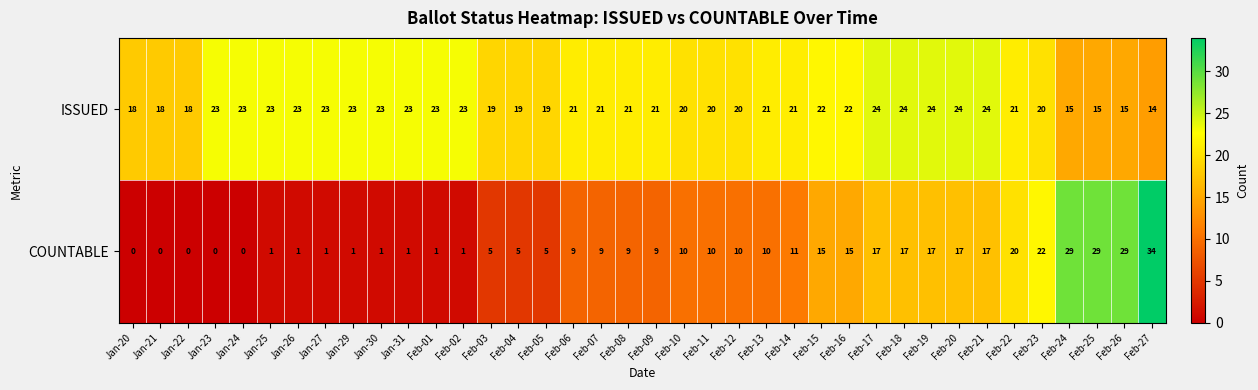

Which category has the highest value in the COUNTABLE series?

Feb-27